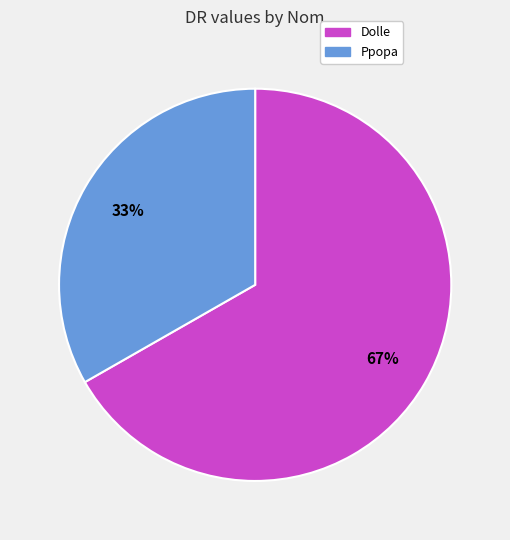

What percentage is the Ppopa slice, to the nearest percent?

33%